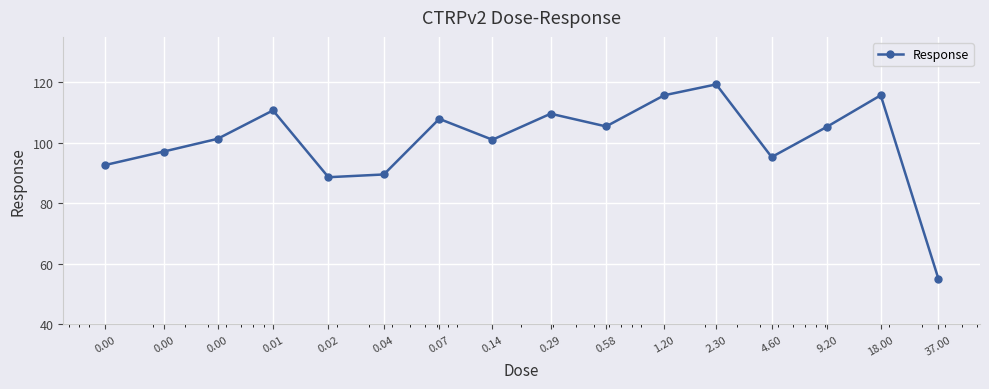

What is the smallest value displayed?

55.1